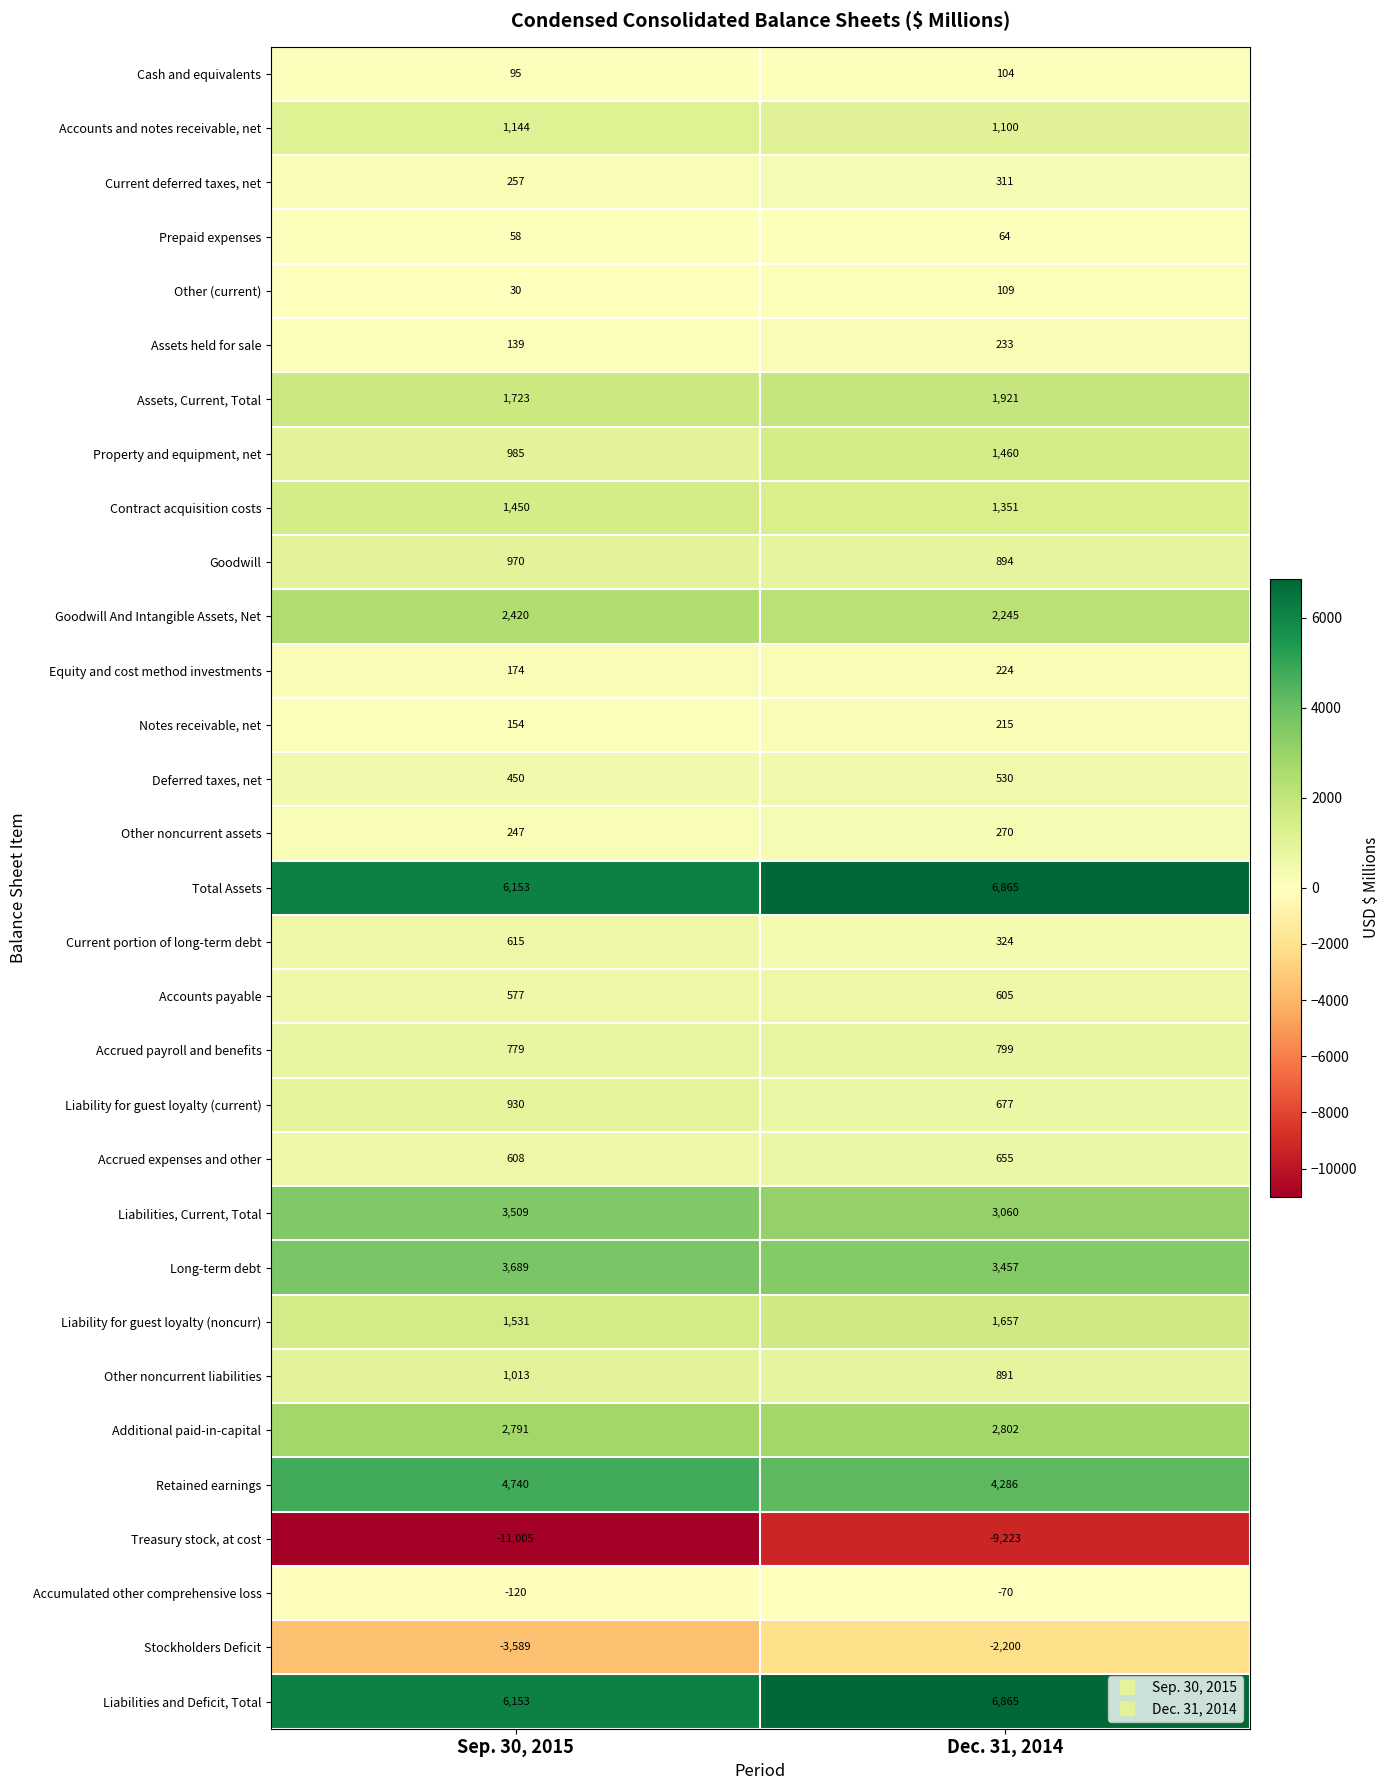

The value of Goodwill And Intangible Assets, Net at Dec. 31, 2014 is 1212. True or false?

False